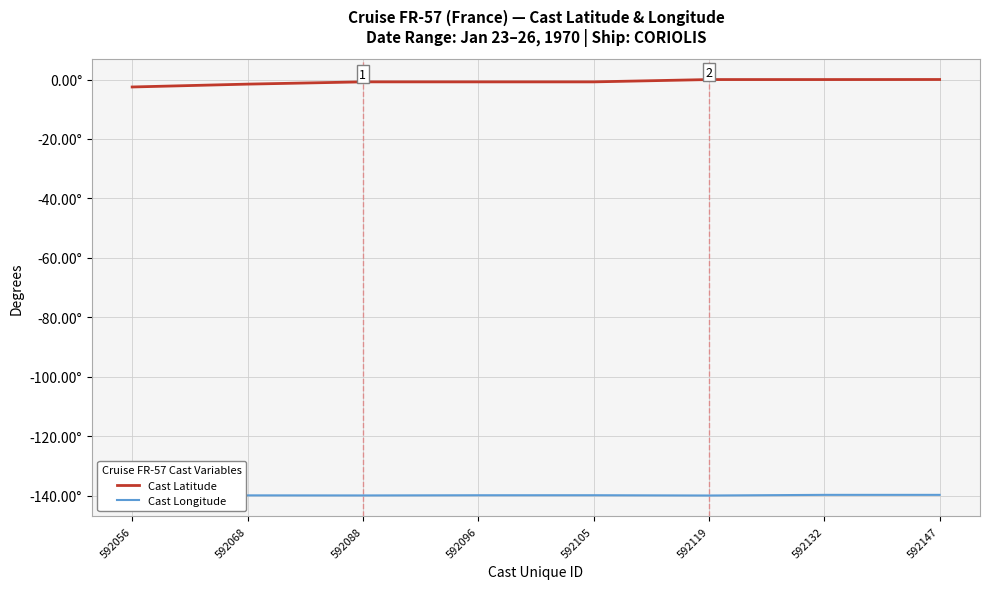

What is the sum of all Cast Latitude values?

-6.4